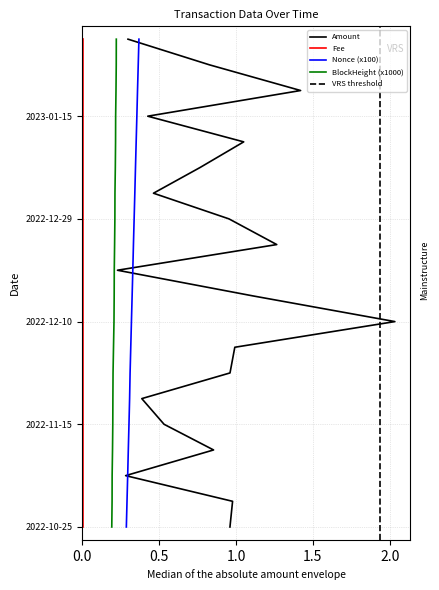

Which has a higher value, 2022-11-01 or 2022-11-30?

2022-11-30